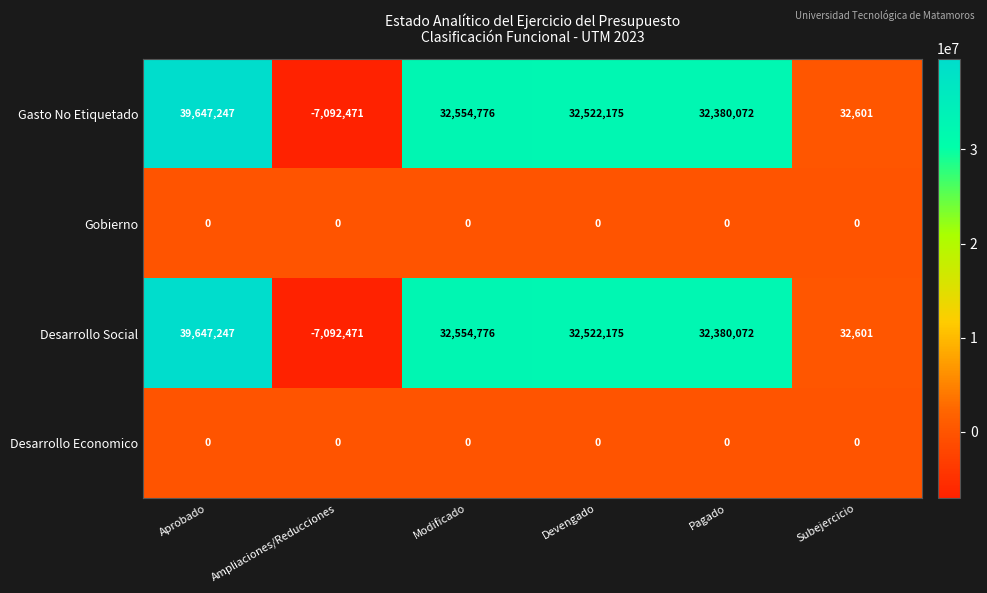

How many data points does each series have?

6